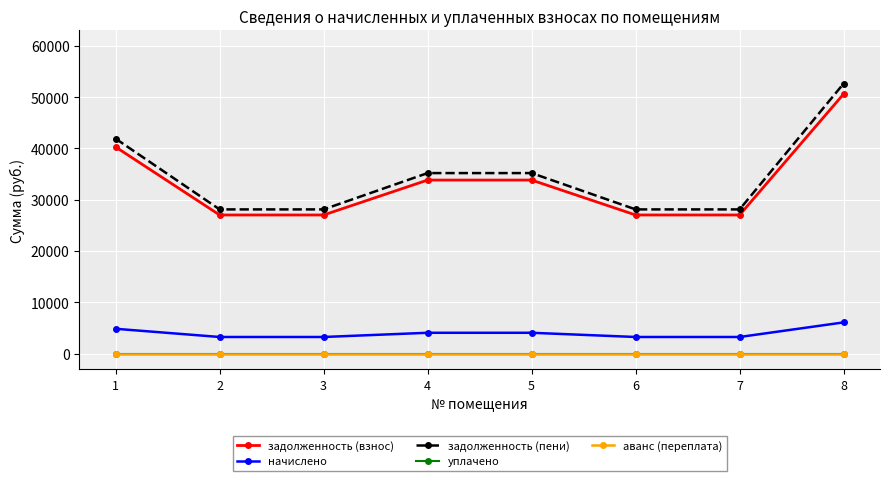

At which category is the sum across all series the highest?

8